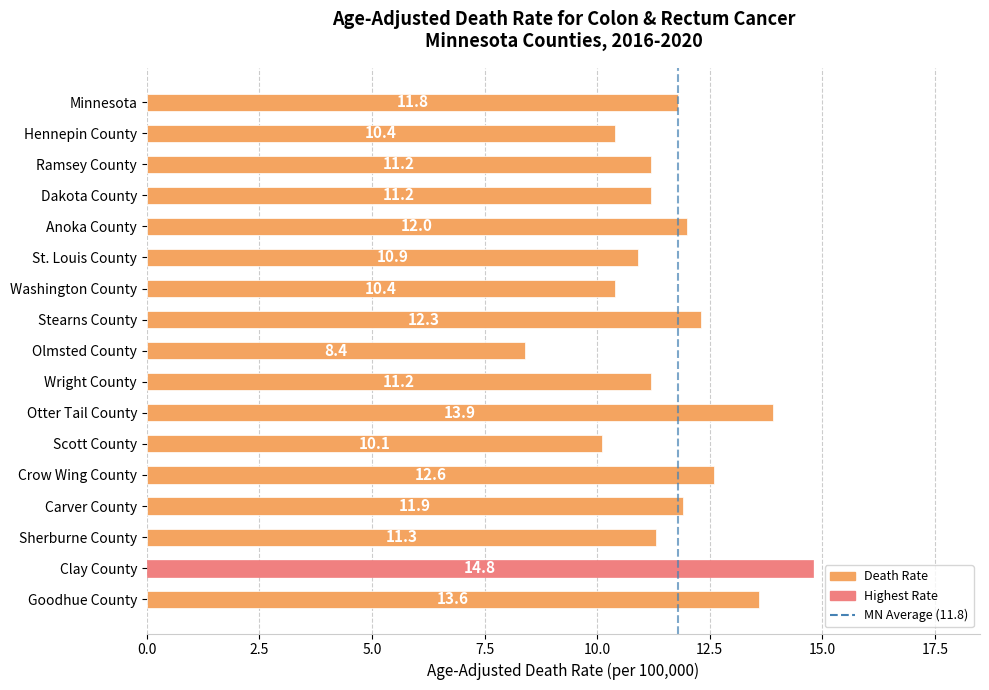

How many categories are shown in the chart?

17